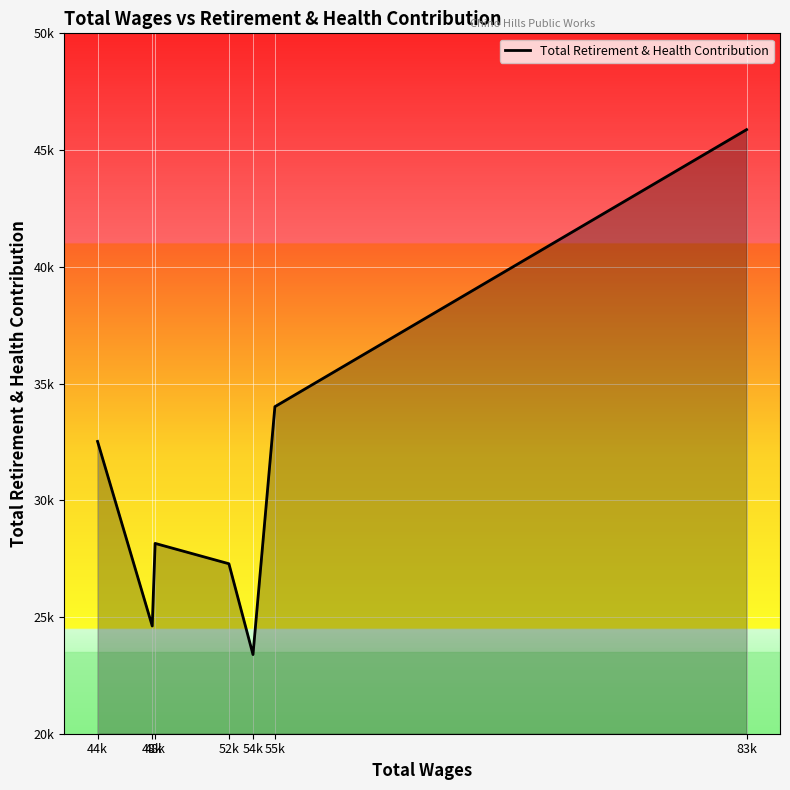

What is the difference between the values at 83k and 54k?

22485